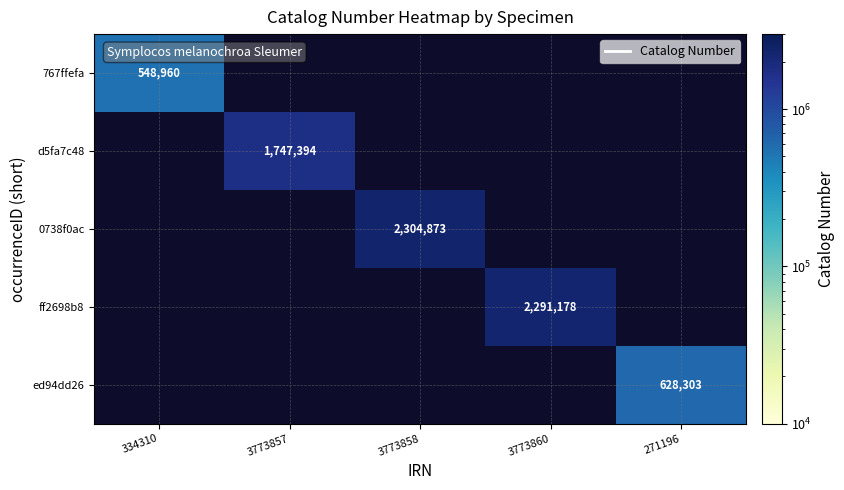

At which label does 767ffefa reach its peak?

334310